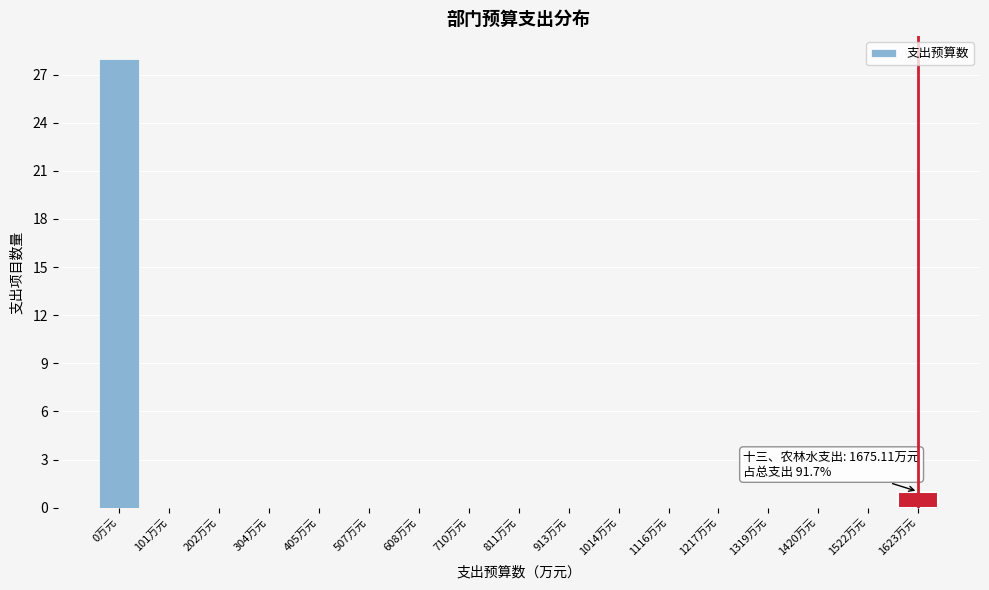

Reading left to right, extract all data points from this chart.

0万元=28	101万元=0	202万元=0	304万元=0	405万元=0	507万元=0	608万元=0	710万元=0	811万元=0	913万元=0	1014万元=0	1116万元=0	1217万元=0	1319万元=0	1420万元=0	1522万元=0	1623万元=1